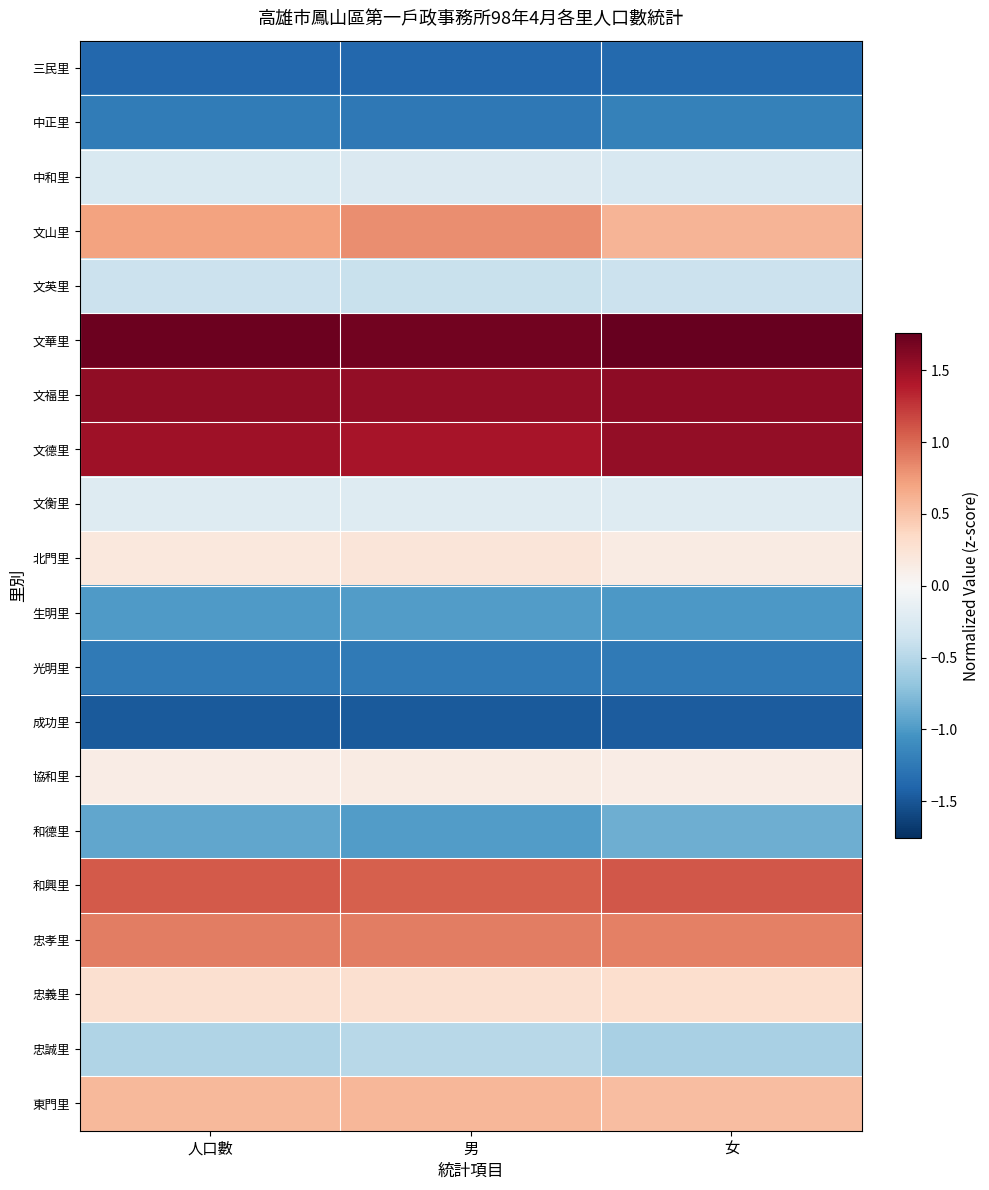

Which category has the lowest value across all series?

男